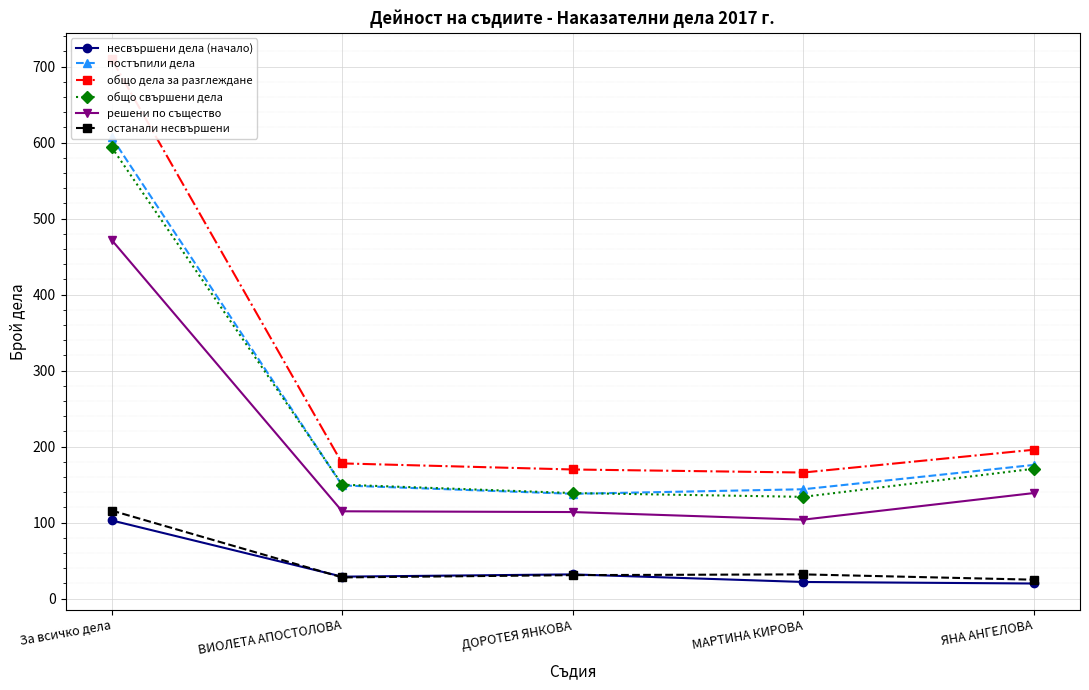

What is the label of the 1st point from the left?

За всичко дела